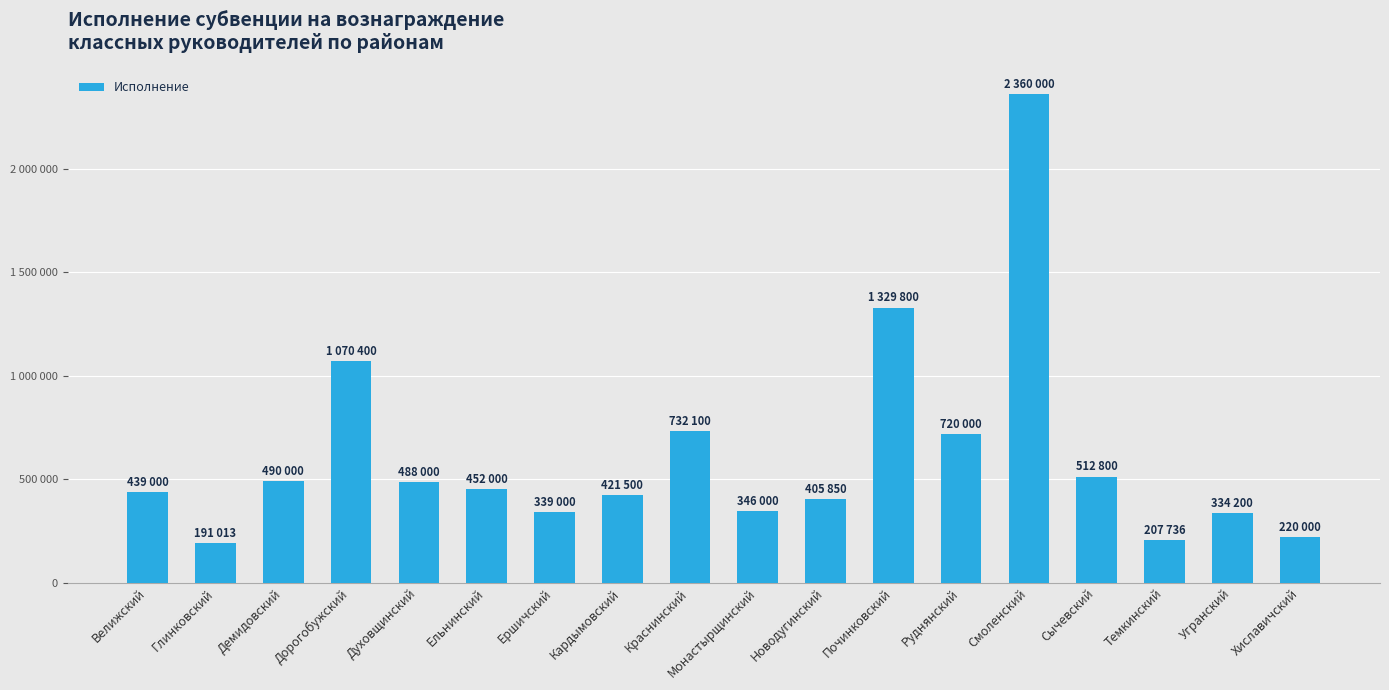

Are the bars horizontal?

No